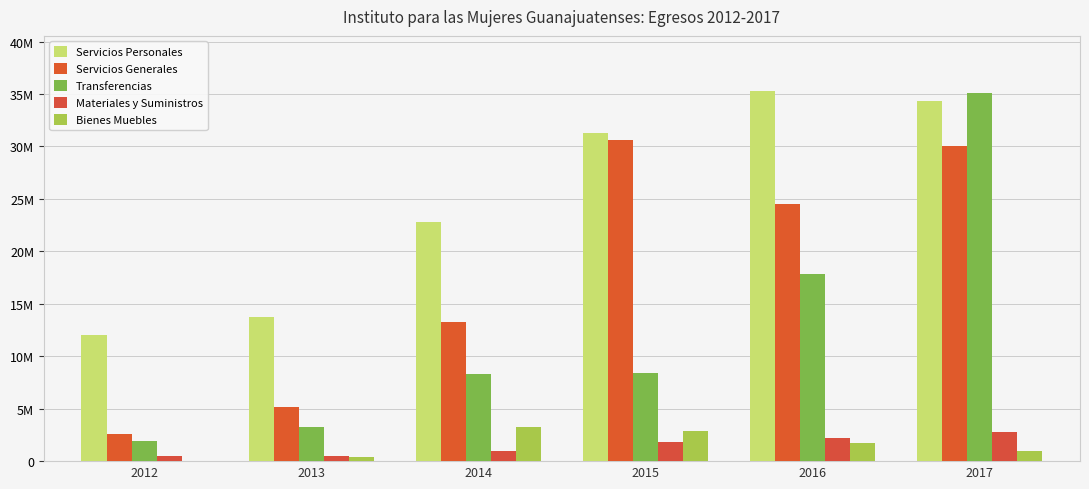

The value of Bienes Muebles at 2014 is 5873081.8. True or false?

False